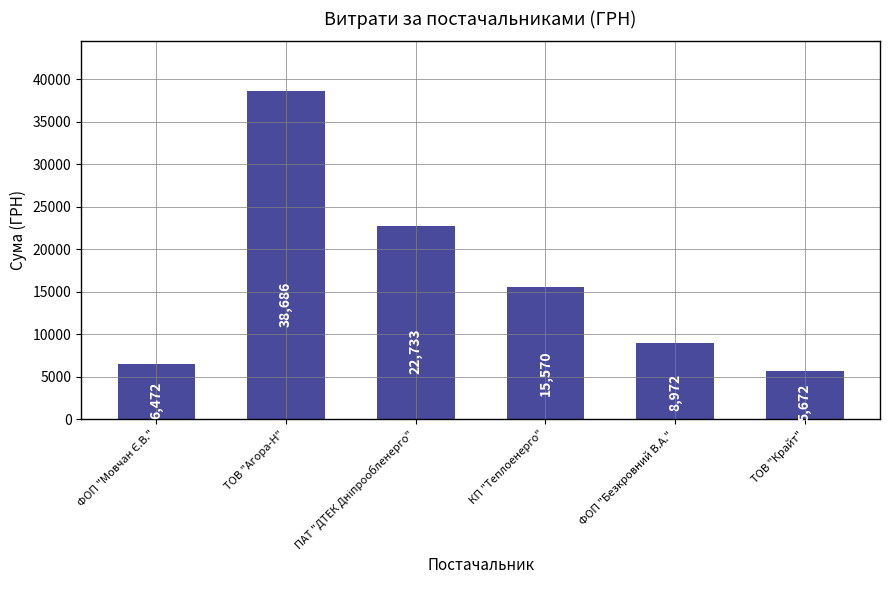

Which category has the lowest value across all series?

ТОВ "Крайт"